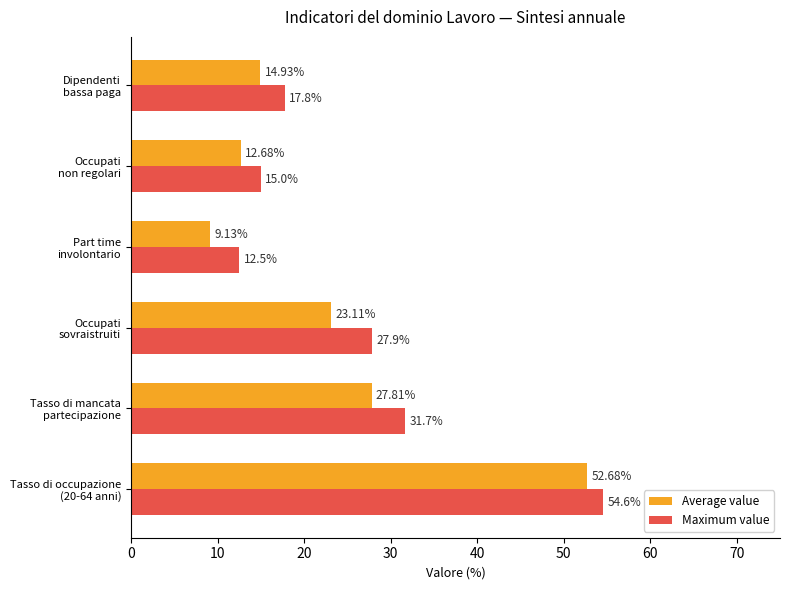

What is the average value of the Average value series?

23.4